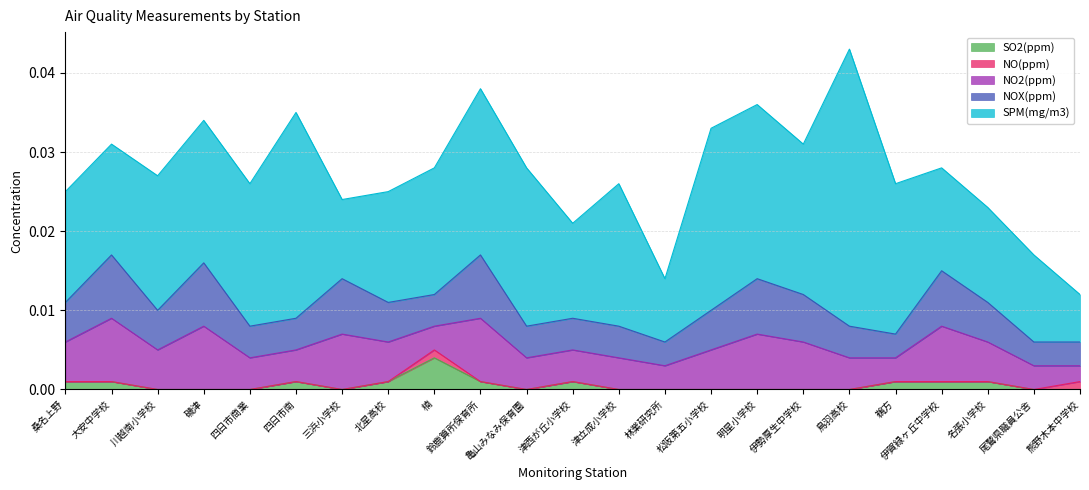

At which category is the sum across all series the highest?

鳥羽高校